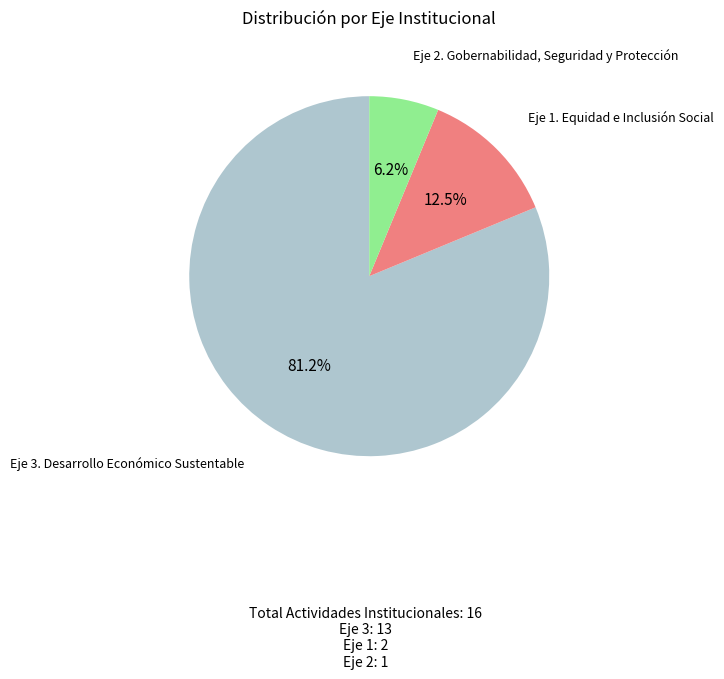

Is there any slice that represents more than half of the pie?

Yes